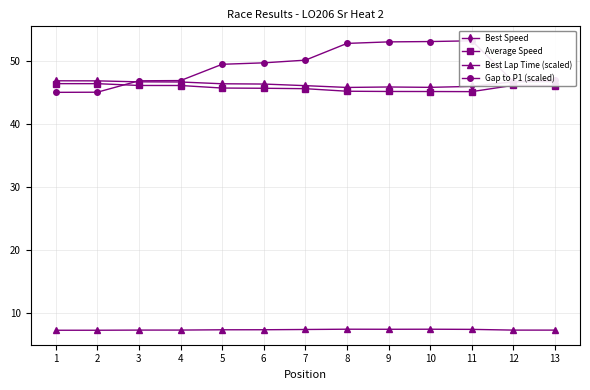

What is the greatest value displayed?

53.2